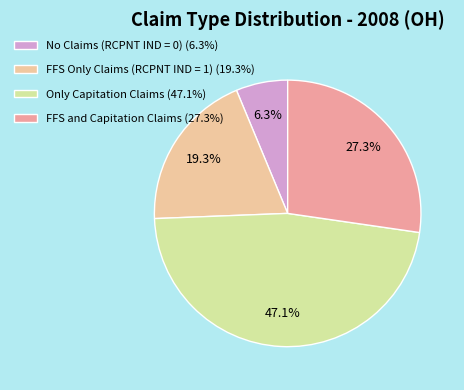

Count the number of slices in the pie.

4